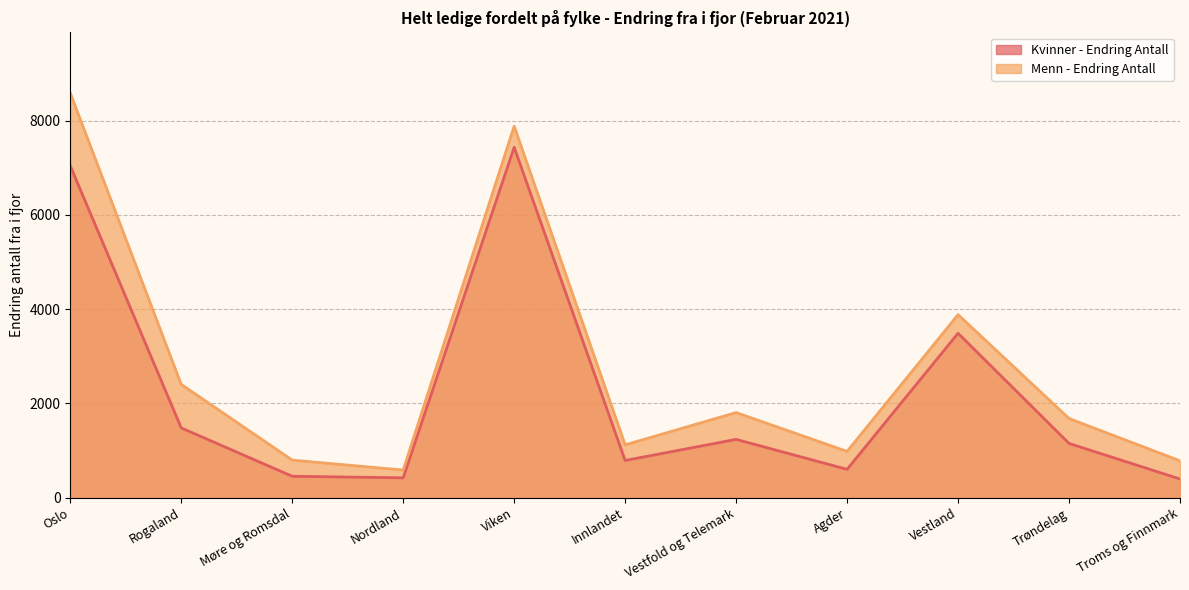

What is the difference between the maximum and minimum values in the Menn - Endring Antall series?

8001